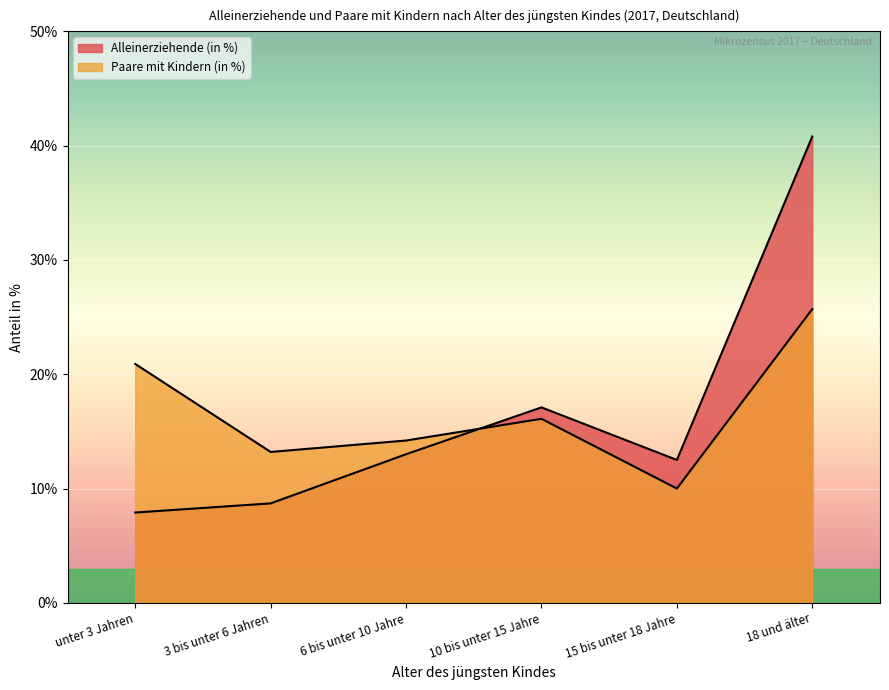

After their last crossing, which series has the higher values: Paare mit Kindern (in 1000) or Alleinerziehende (in 1000)?

Alleinerziehende (in 1000)